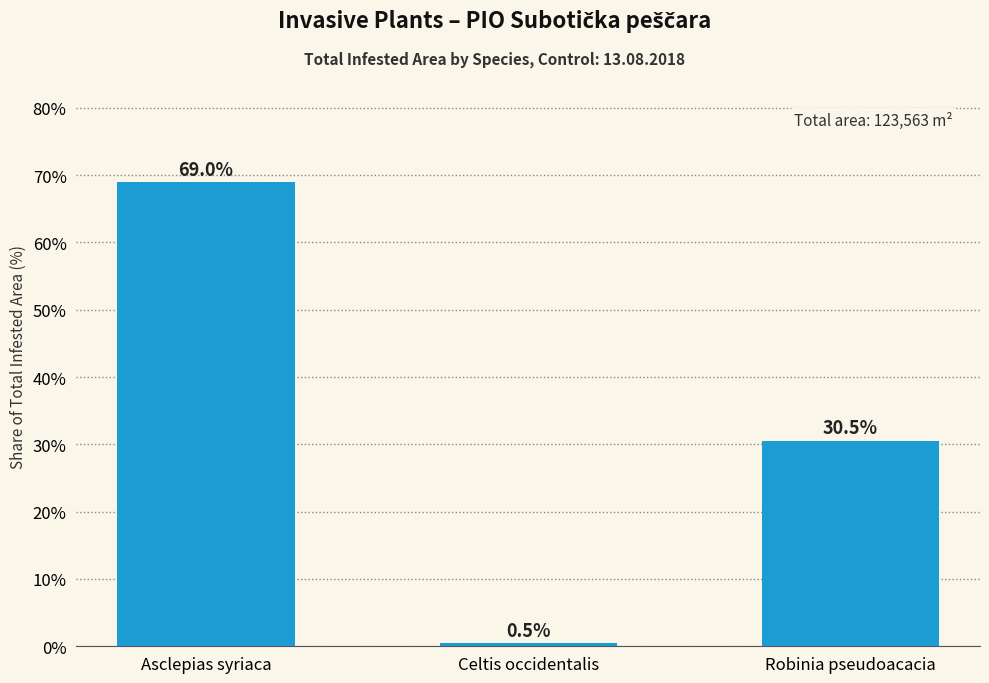

Does the chart contain stacked bars?

No